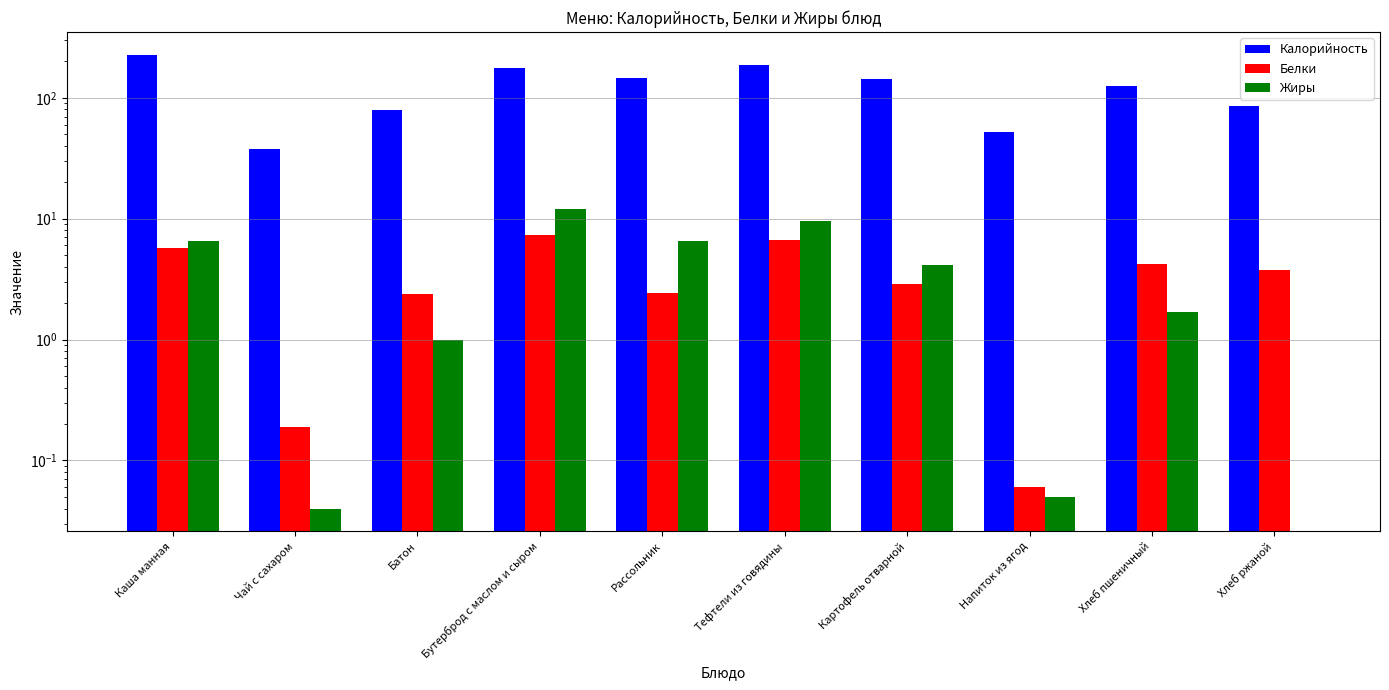

Rank the series at Рассольник from lowest to highest value.

Белки, Жиры, Калорийность